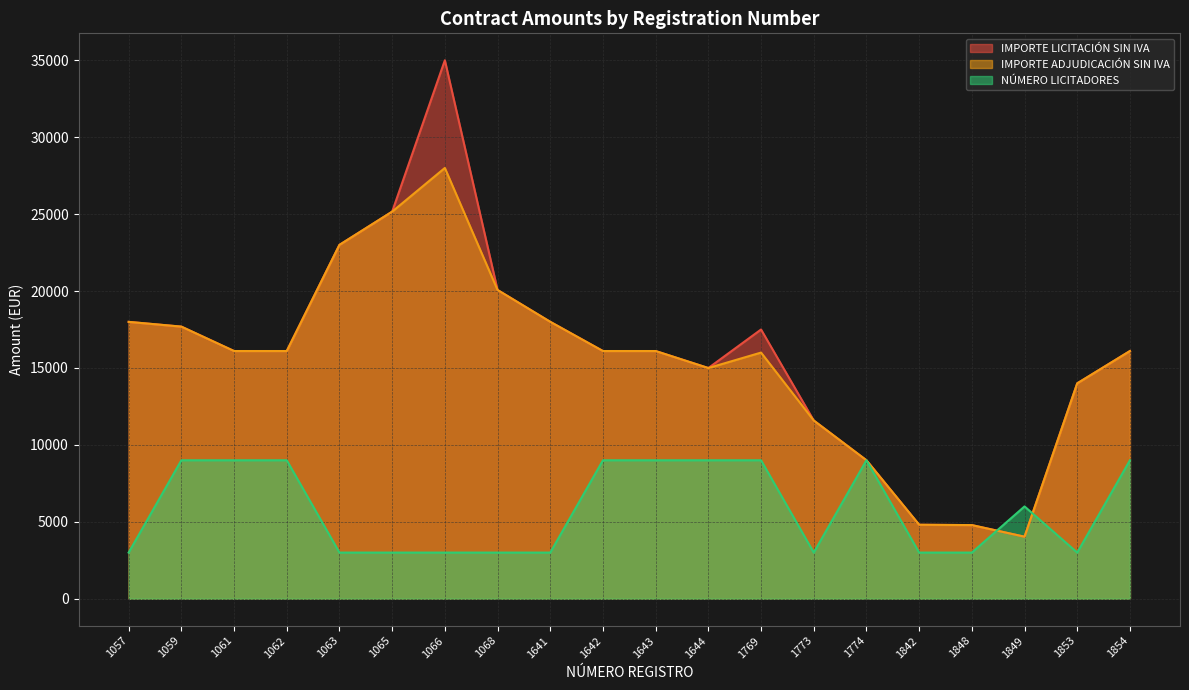

The value of NÚMERO LICITADORES at 1849 is 6000.0. True or false?

True